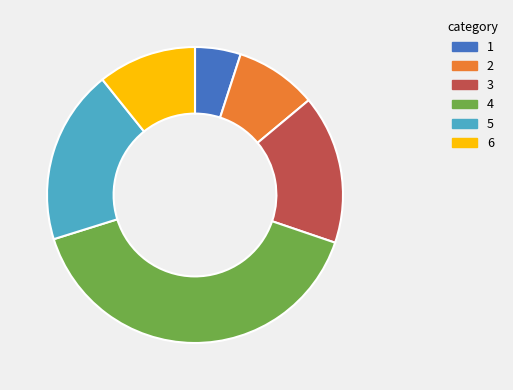

Is there any slice that represents more than half of the pie?

No